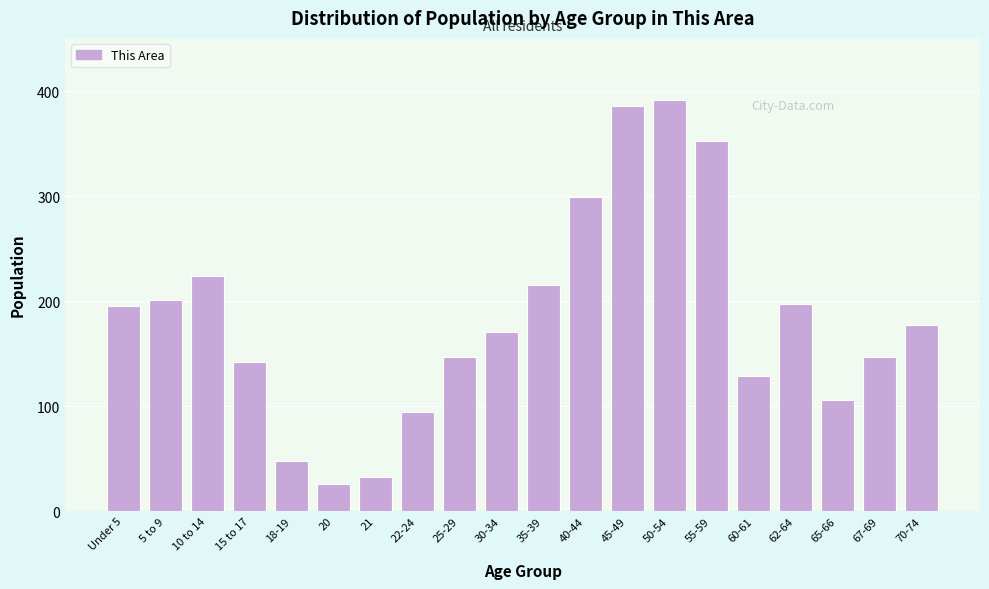

Reading right to left, extract all data points from this chart.

177	147	106	197	129	353	392	386	299	215	171	147	94	32	26	48	142	224	201	195